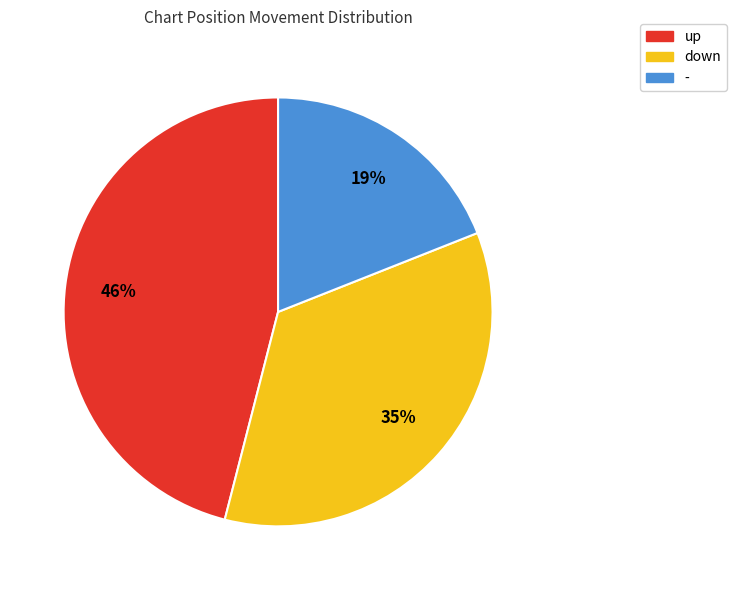

True or false: down accounts for 25% of the total.

False